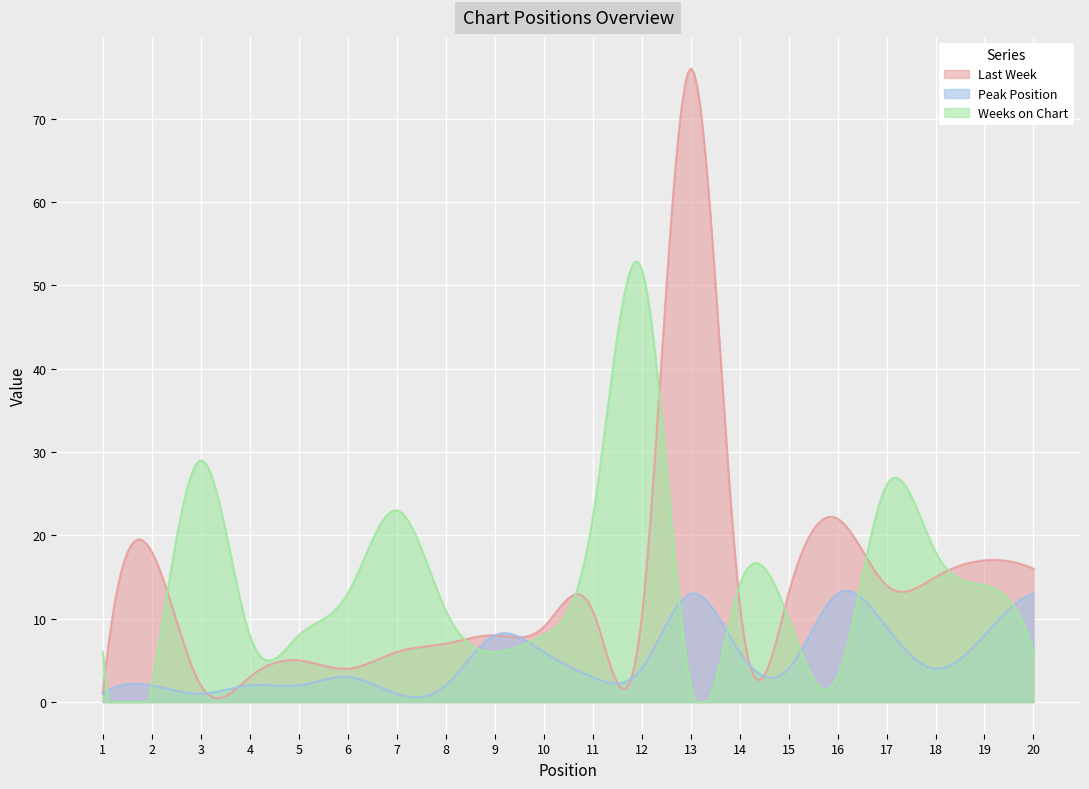

What is the maximum value for Peak Position?

13.4